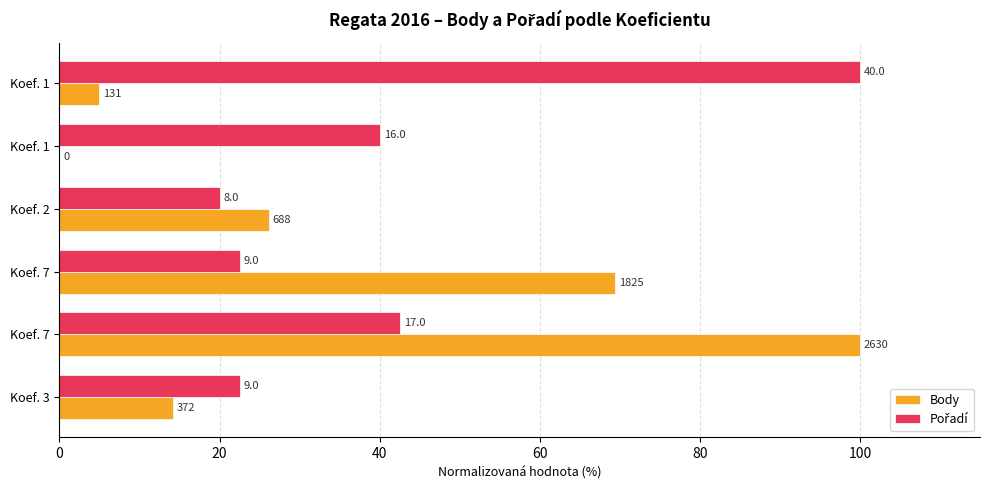

How many values in the Pořadí series are below 40?

3